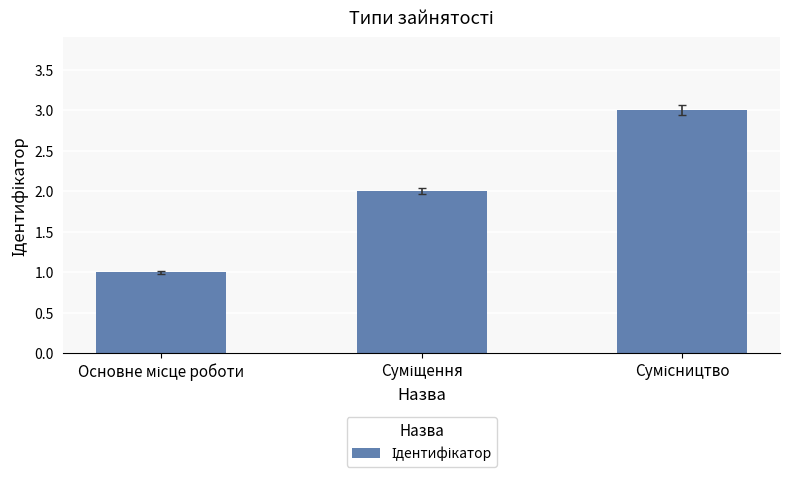

How many values are below 2?

1